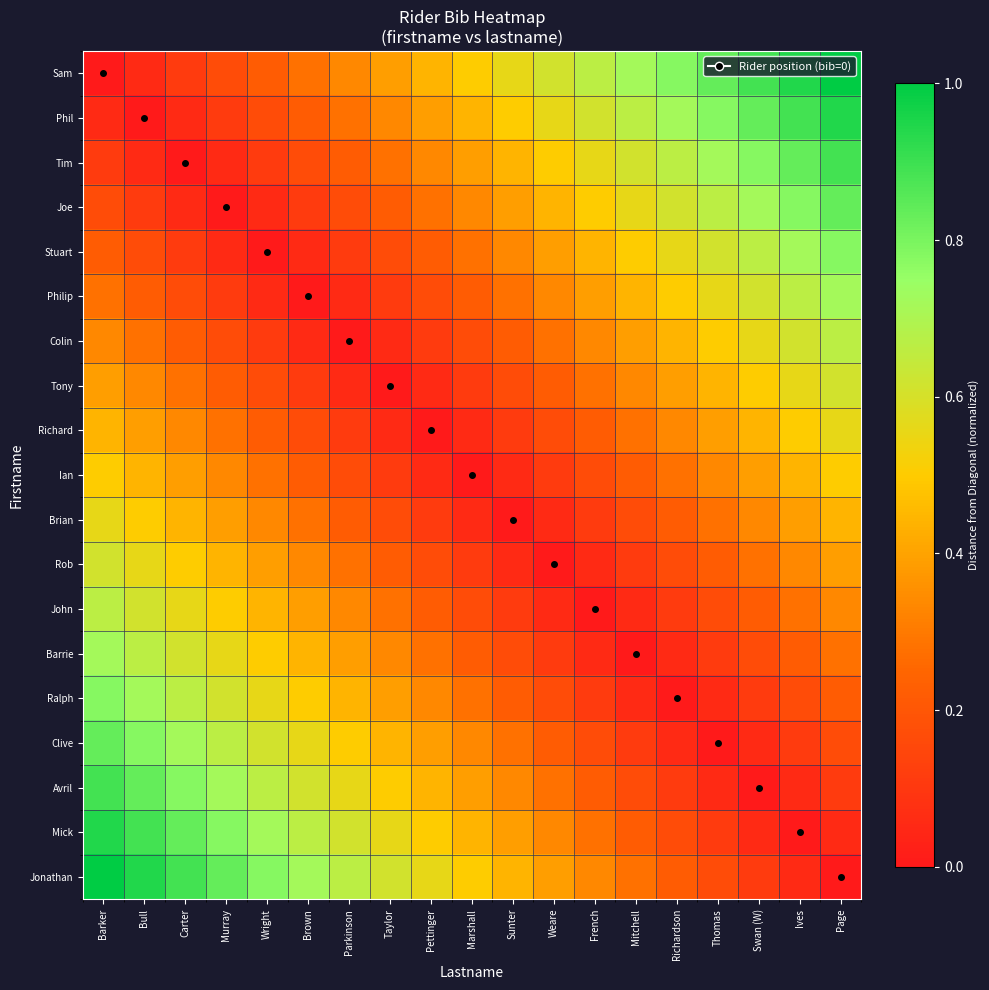

What is the maximum value shown in the chart?

1.0